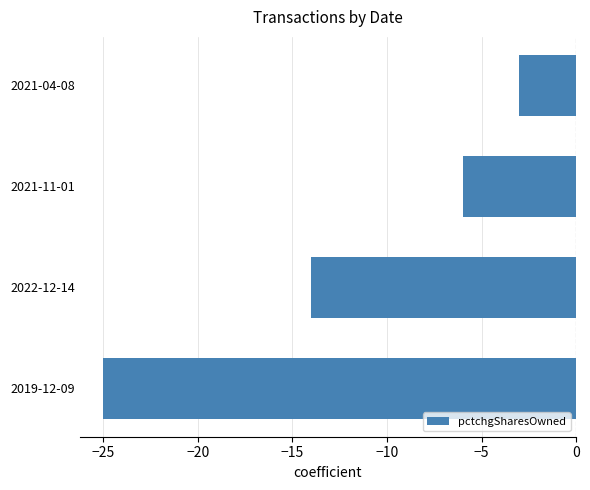

What is the change in value from 2019-12-09 to 2021-04-08?

+22